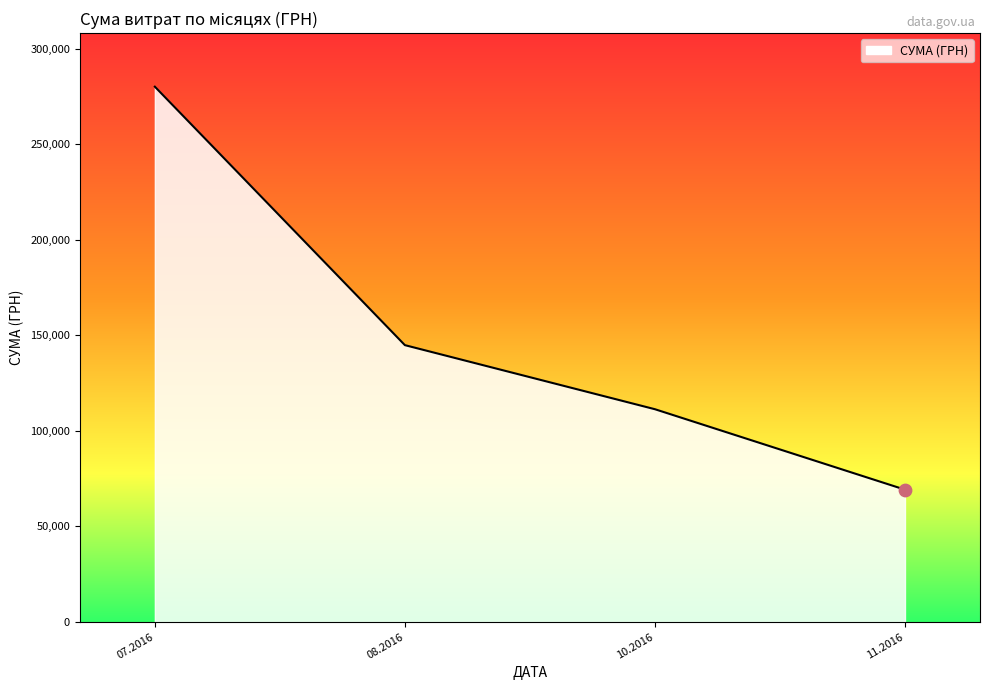

Between 10.2016 and 11.2016, which is larger?

10.2016